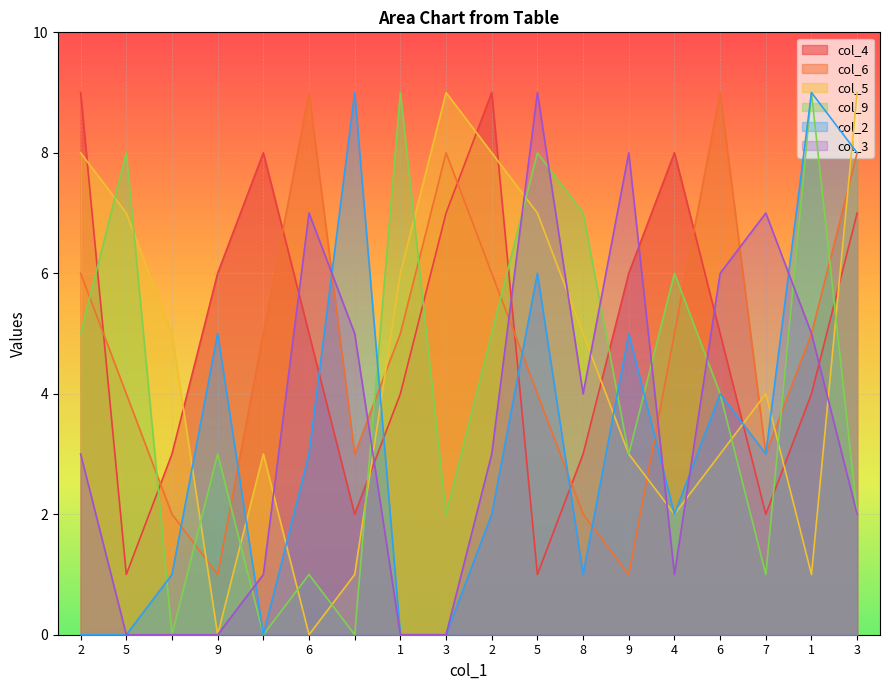

In col_4, how many points are higher than both neighbors (excluding endpoints)?

3